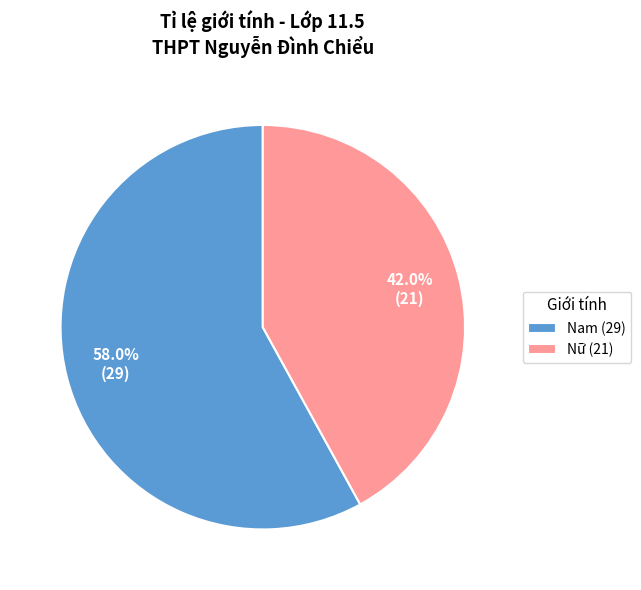

To the nearest percent, what is the average slice percentage?

50%